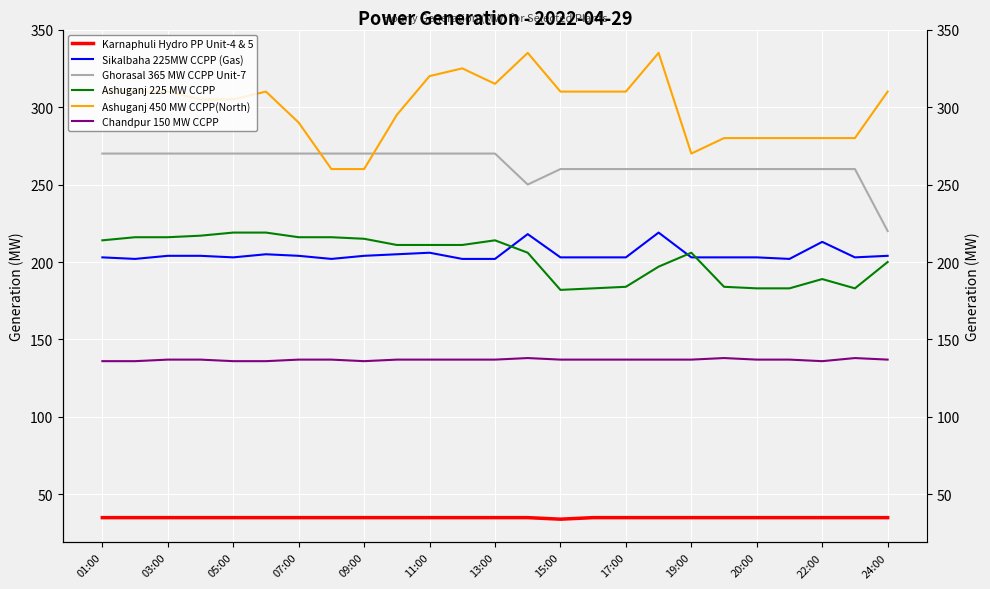

True or false: Ghorasal 365 MW CCPP Unit-7 has more than 0 points higher than both neighbors.

False